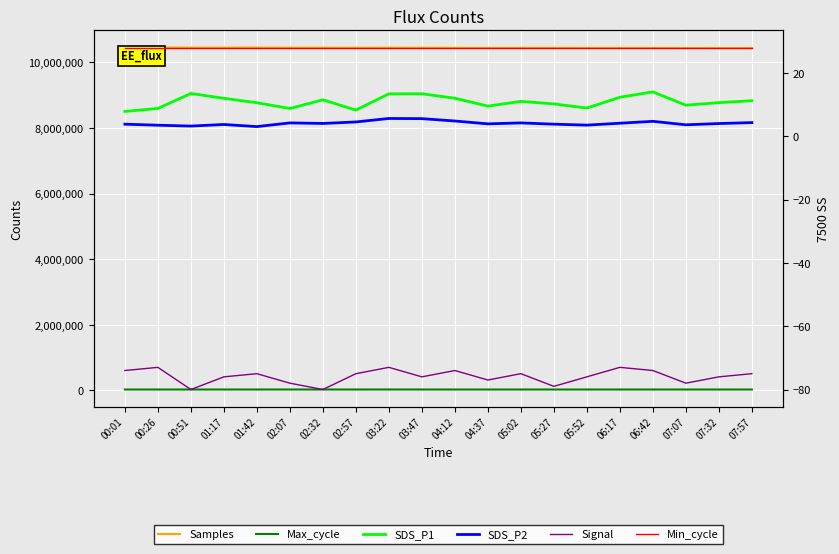

True or false: Samples and Min_cycle intersect in this chart.

False